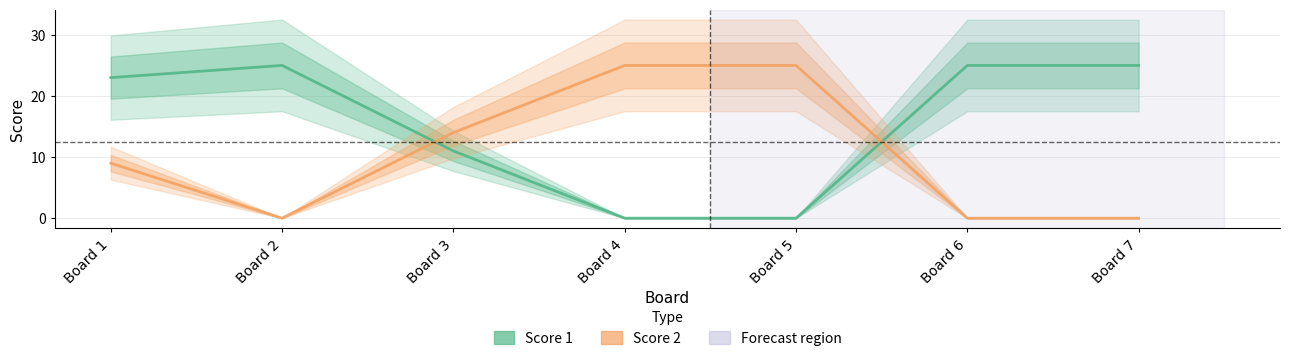

List the labels in order of Score 1 value, smallest first.

Board 4, Board 5, Board 3, Board 1, Board 2, Board 6, Board 7